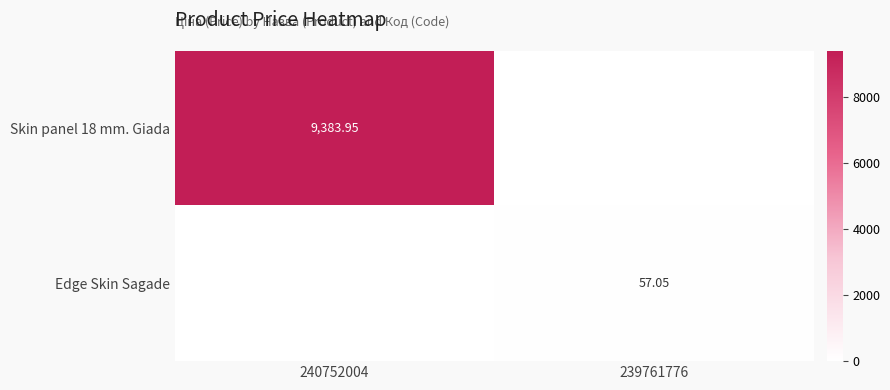

Is the value of Edge Skin Sagade at 239761776 greater than the value of Skin panel 18 mm. Giada at 240752004?

No